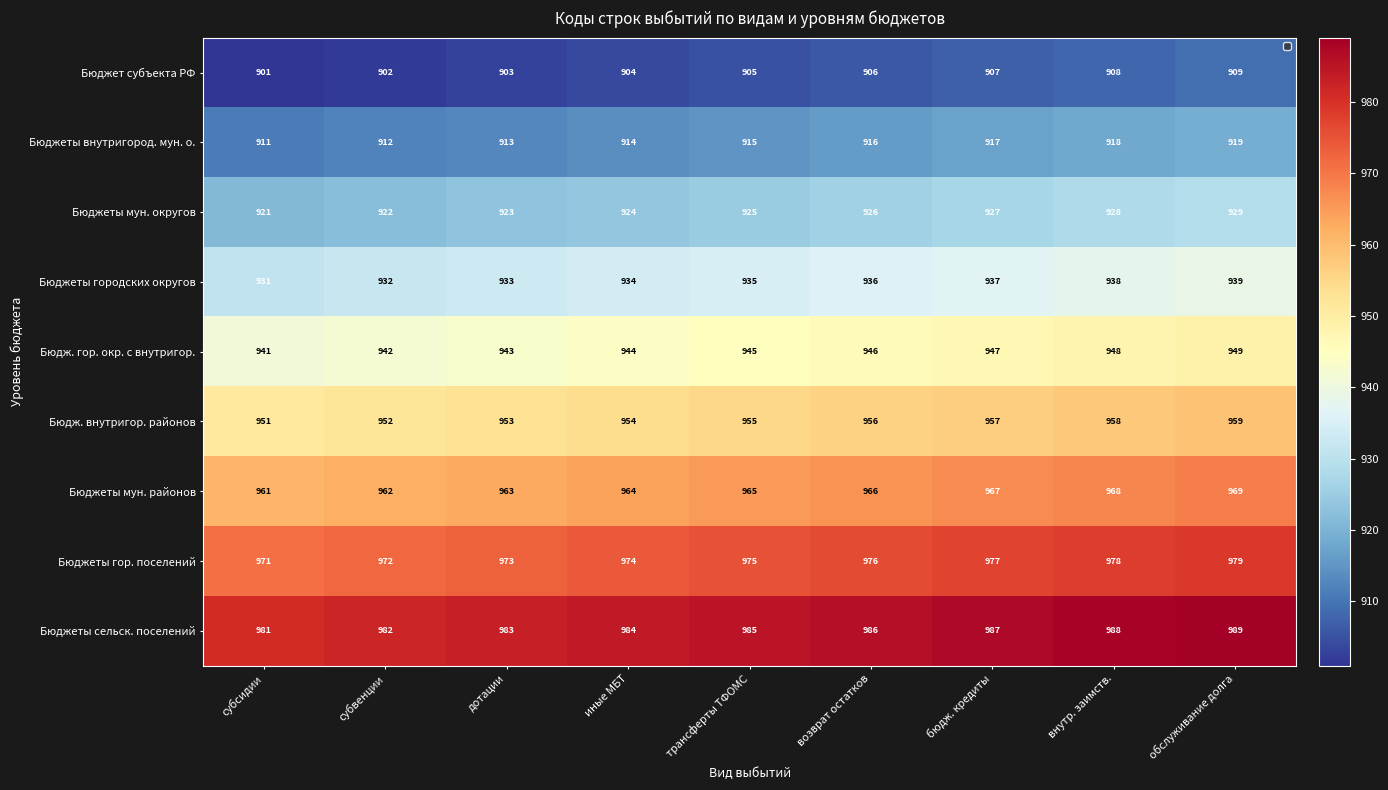

Is it true that Бюджеты внутригород. мун. о. equals 917 at бюдж. кредиты?

True